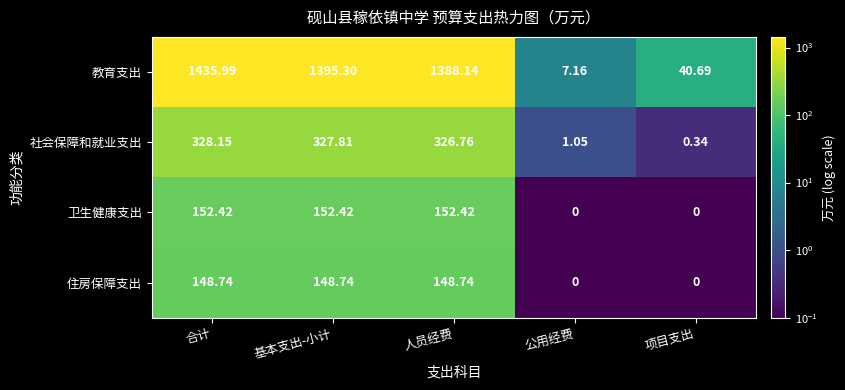

Which series has the largest total across all categories?

教育支出